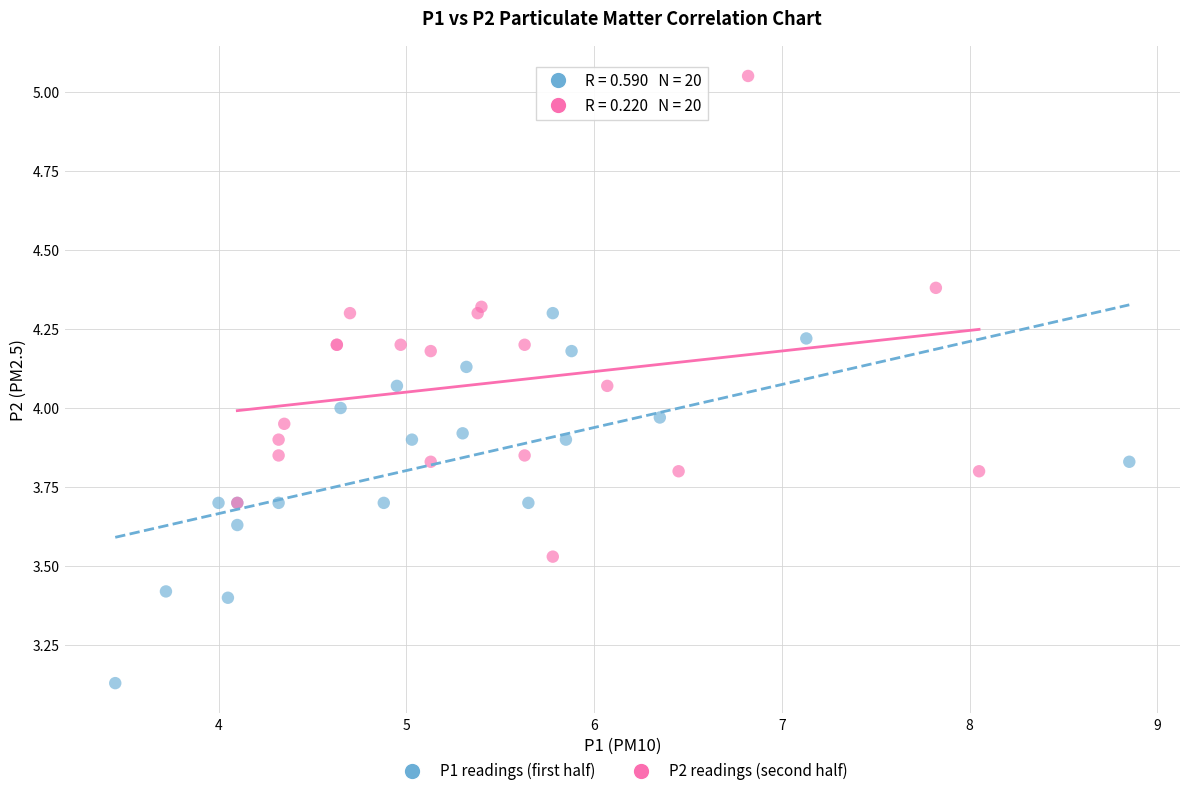

Which series has the widest spread of Y values?

P2 readings (second half)